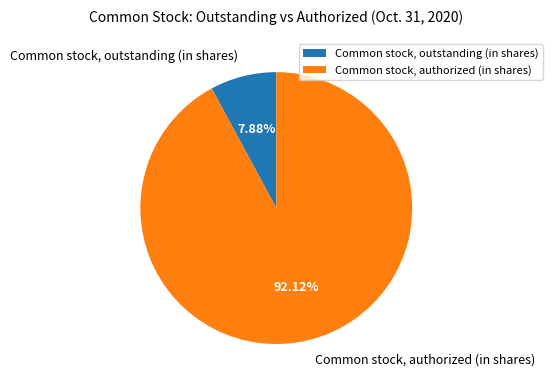

To the nearest percent, what is the average slice percentage?

50%